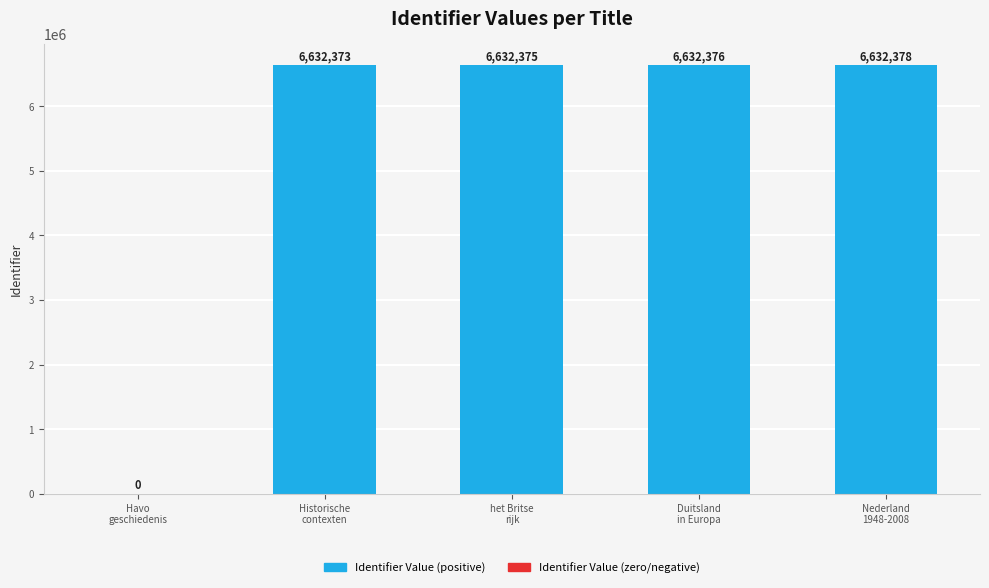

The value at Duitsland
in Europa is 6632376. True or false?

True